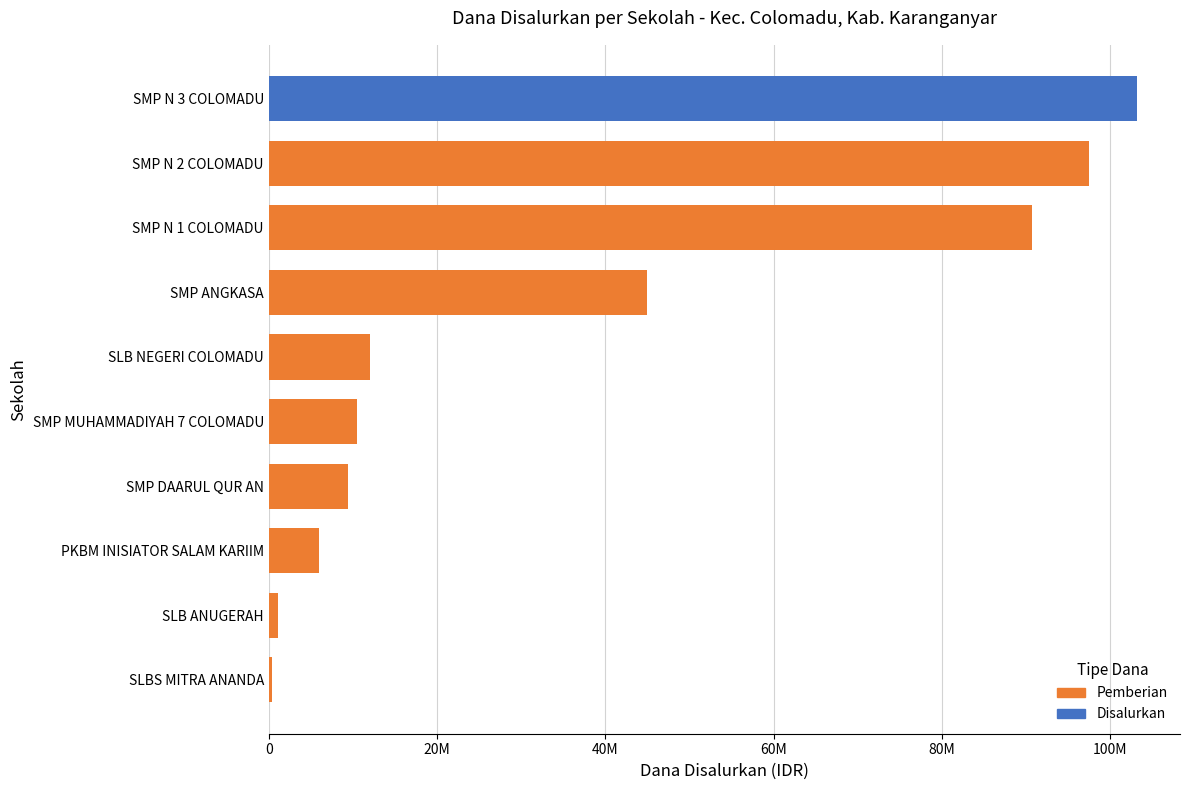

How many data points does each series have?

9